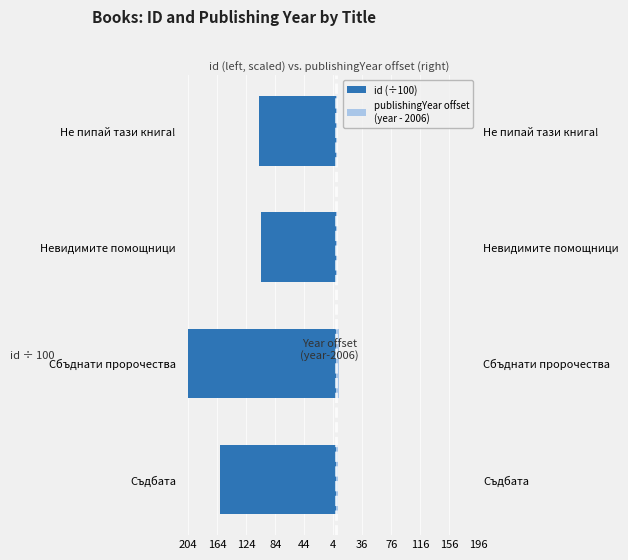

What are all the series names shown in the legend?

id (÷100), publishingYear offset
(year - 2006)